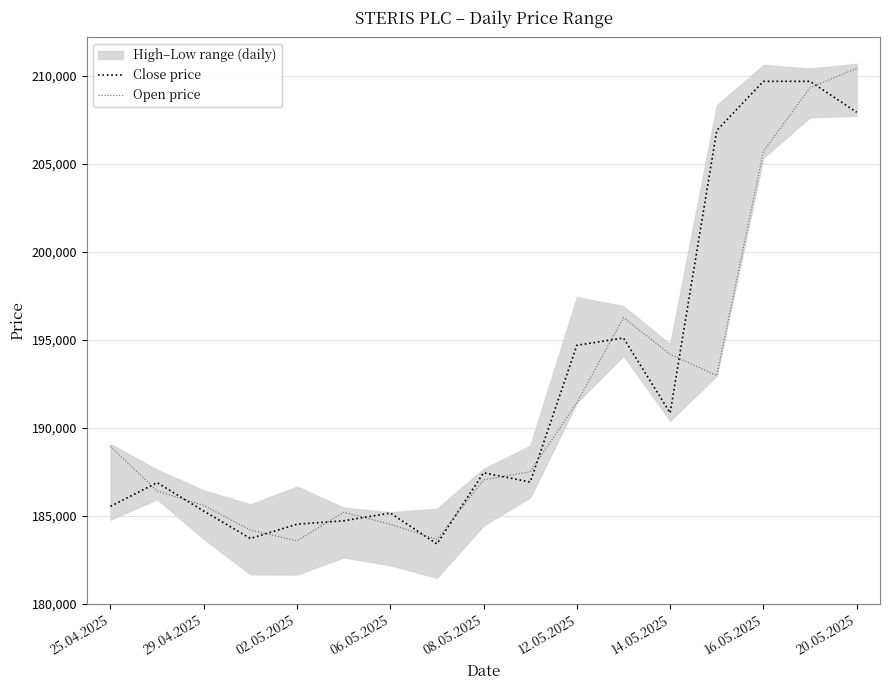

Is it true that Close price equals 293898 at 16.05.2025?

False